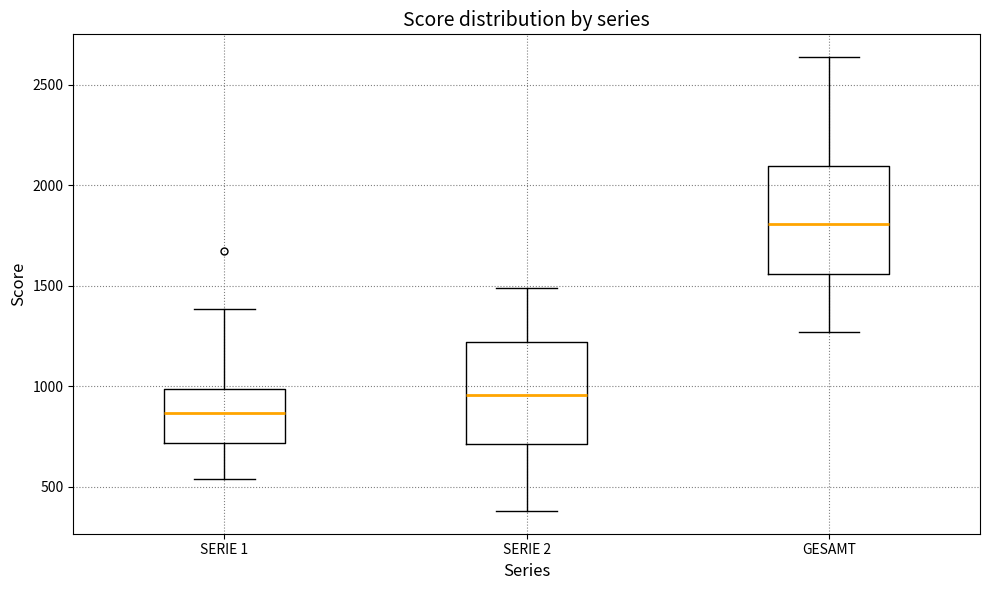

Reading left to right, read every box against the y-axis: the position of its median line, the range the box covers, and the ends of its whiskers. The values are not printed on the chart, so give them approximately, as read against the axis.

SERIE 1: median 850, box 700 to 1000, whiskers 550 to 1400
SERIE 2: median 950, box 700 to 1200, whiskers 400 to 1500
GESAMT: median 1800, box 1550 to 2100, whiskers 1250 to 2650